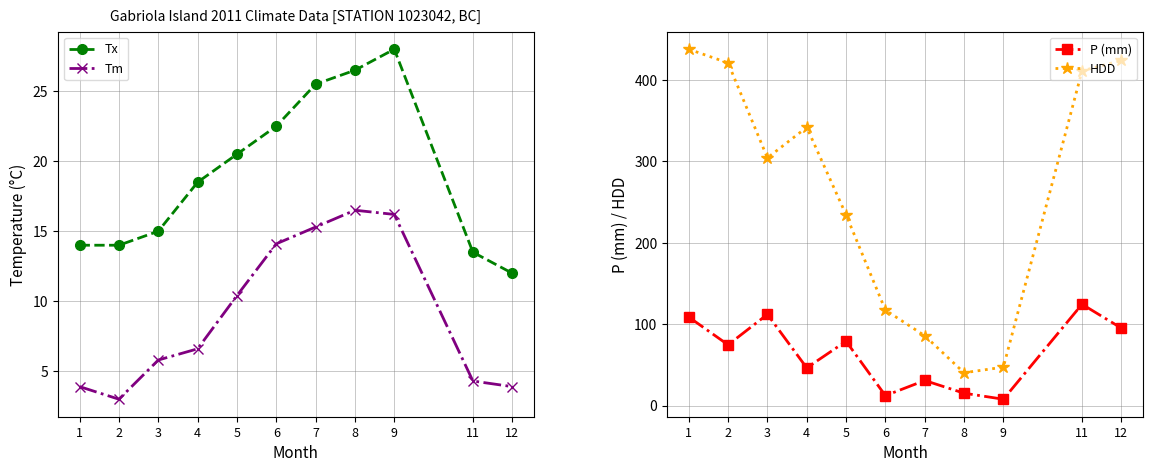

Is it true that Tm equals 11.3 at 9?

False